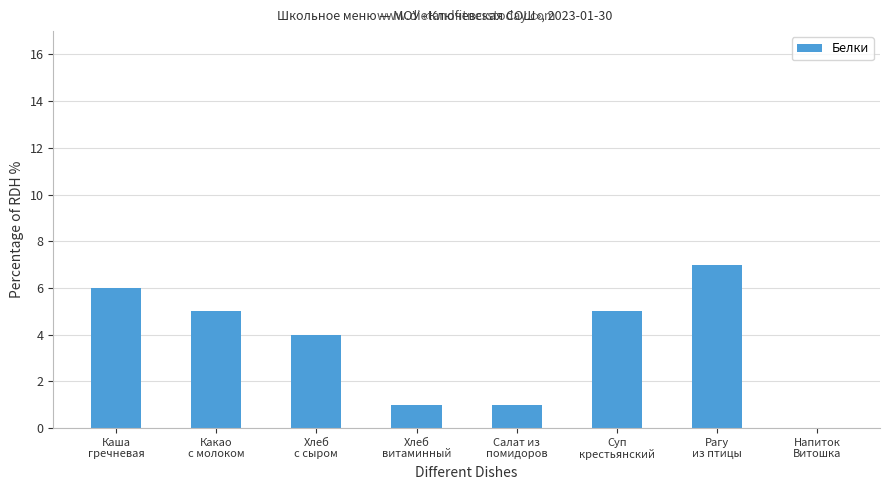

True or false: the data shows 10 at Рагу
из птицы.

False